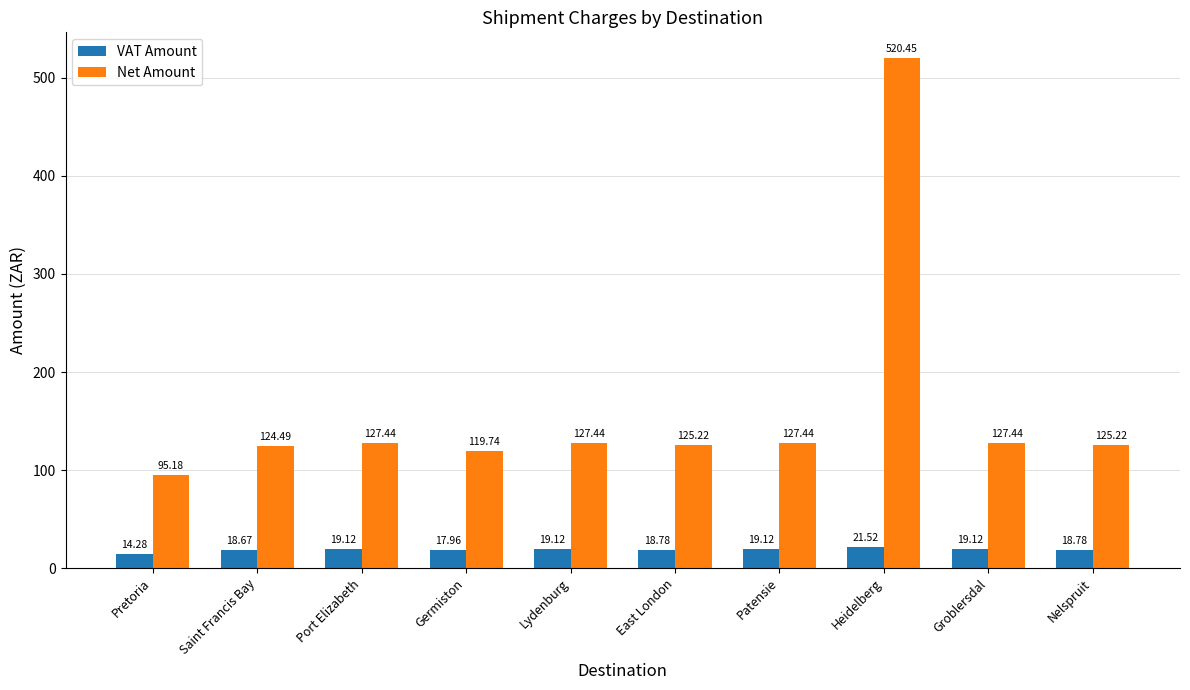

How many bars are there in total?

20